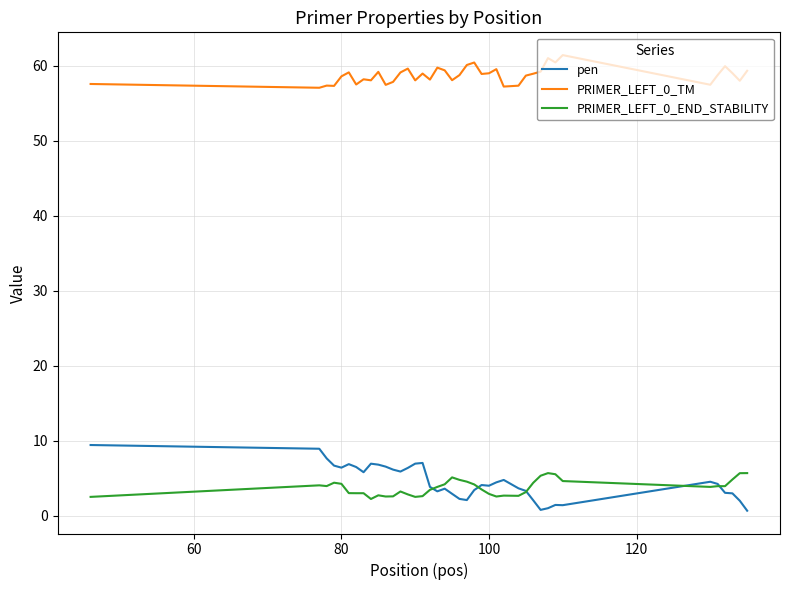

Which series has the largest range (max minus min)?

pen